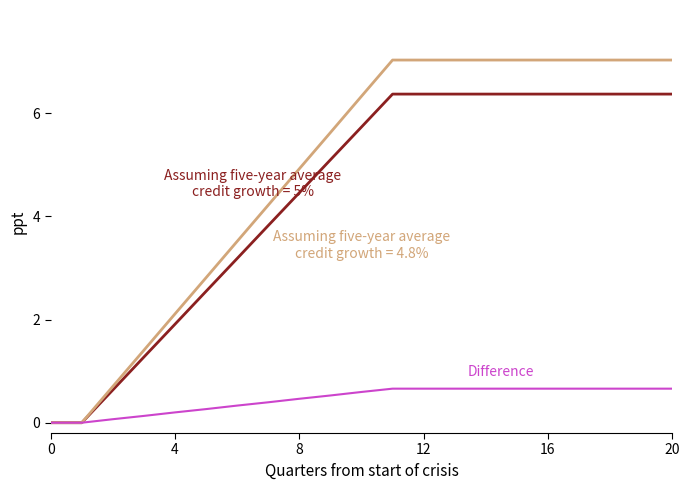

Does the chart display data point markers on the line(s)?

No